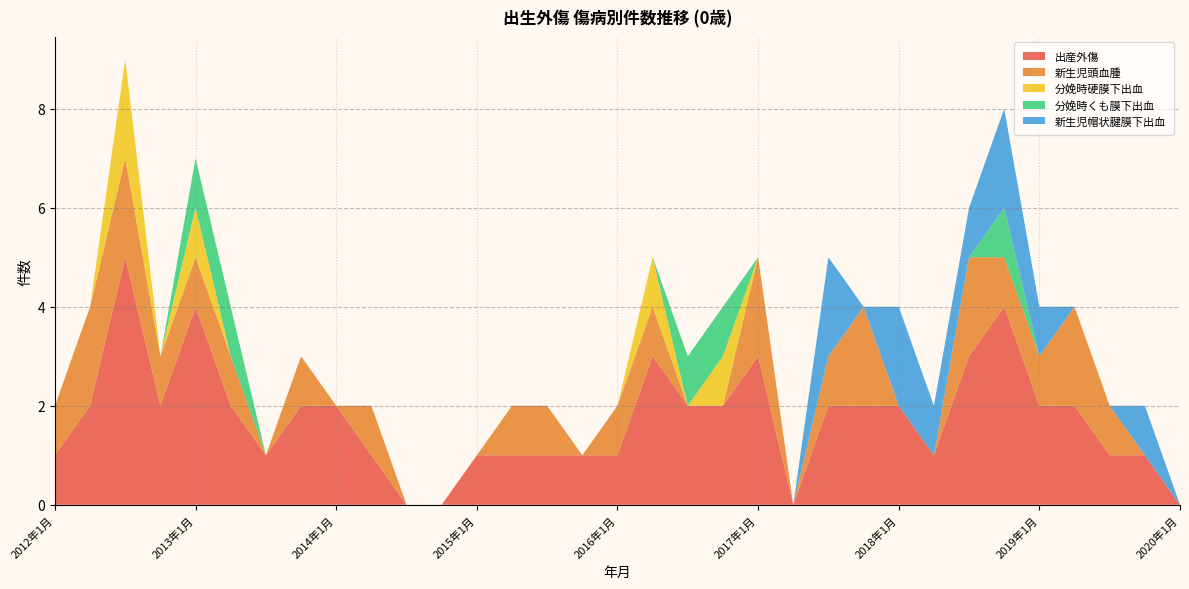

What is the highest value of the 出産外傷 series?

5